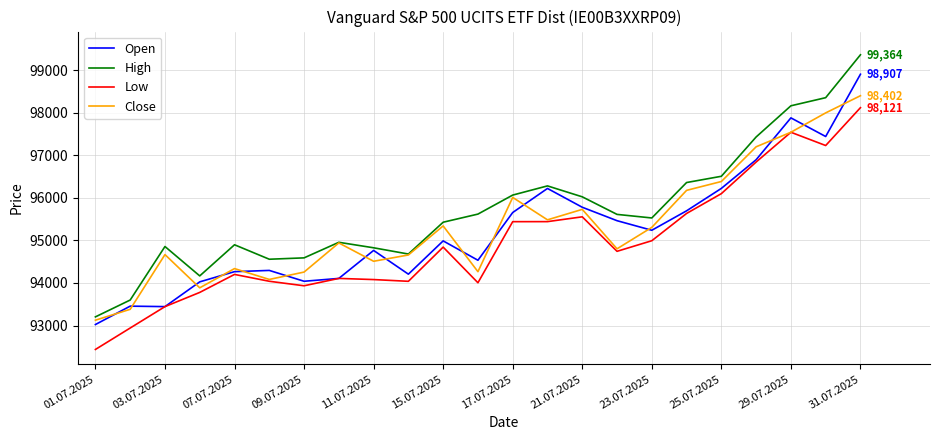

Which series has the largest range (max minus min)?

High